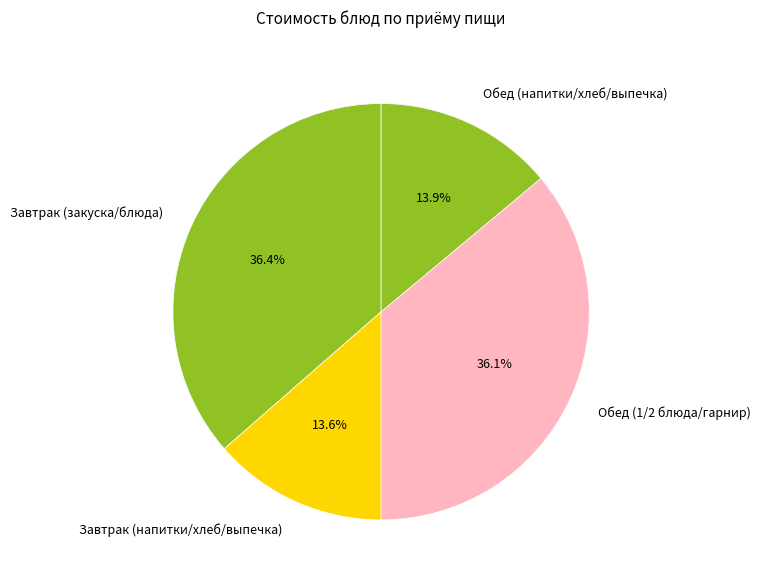

Does any single category account for the majority?

No